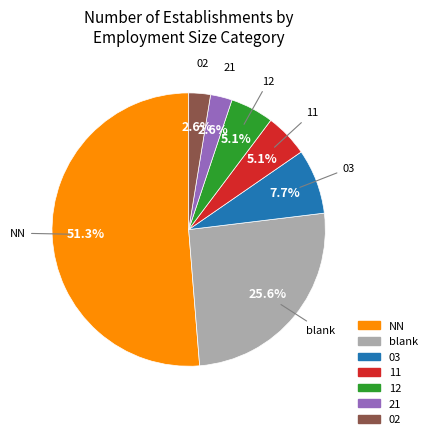

Is there any slice that represents more than half of the pie?

Yes